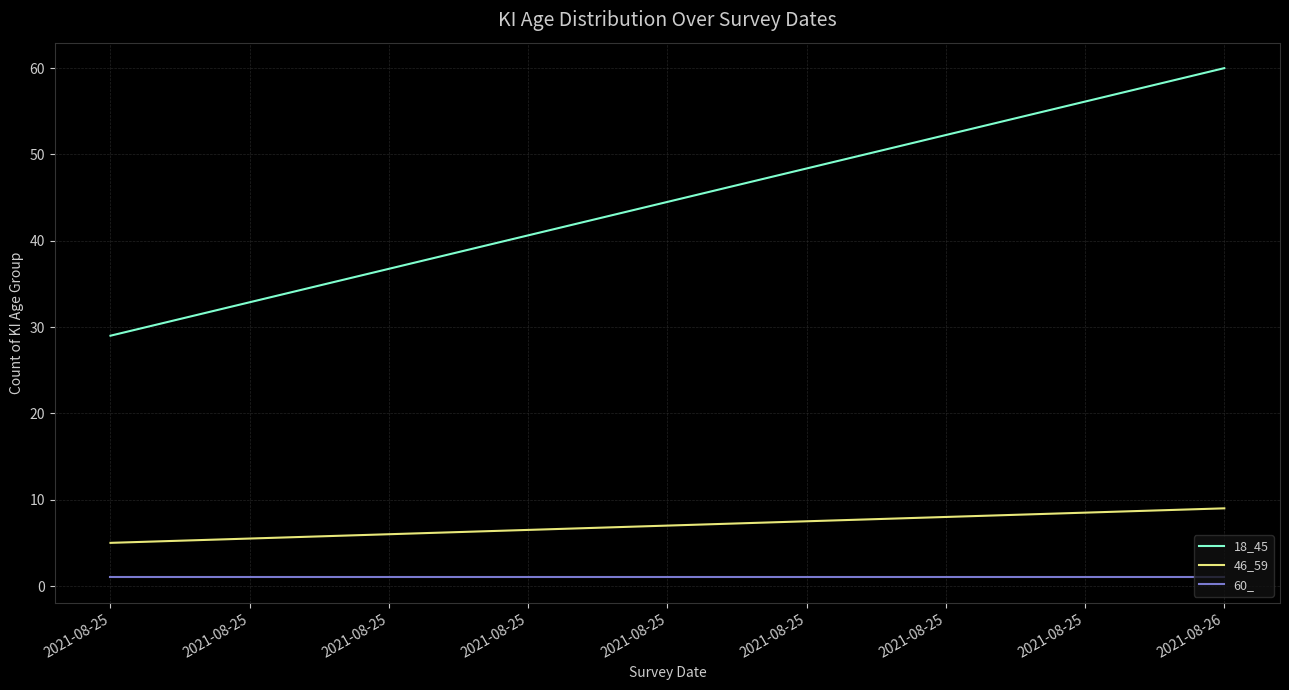

How many lines are shown in the chart?

3